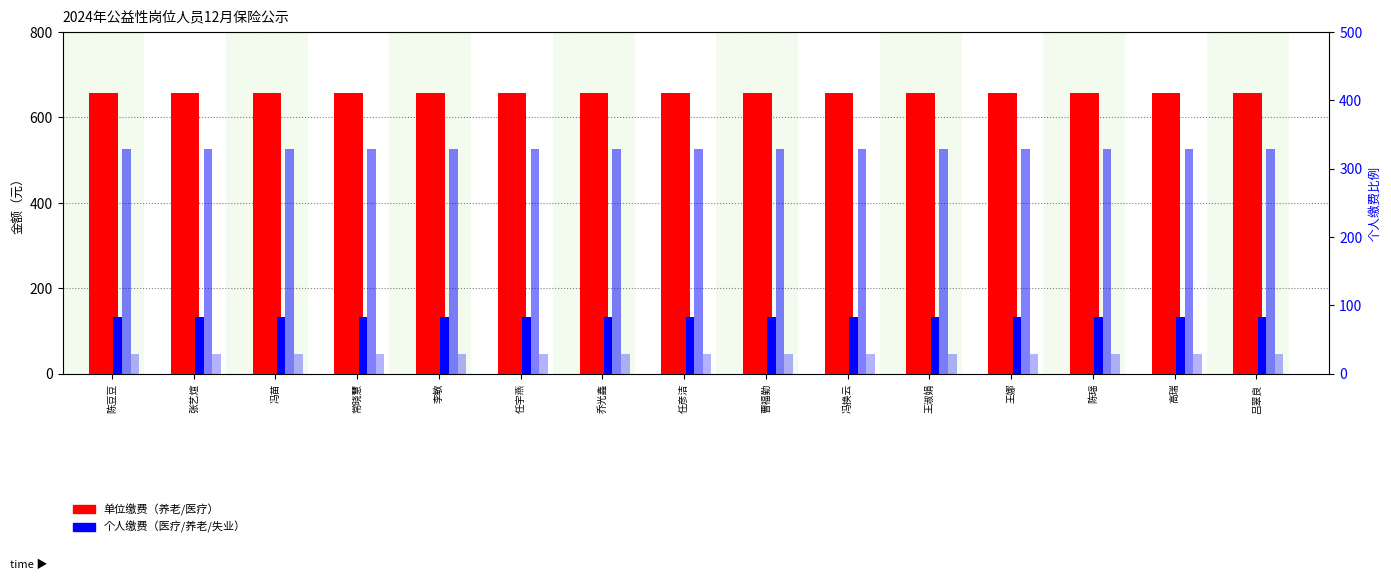

Which series changed the most between 李敏 and 乔光鑫?

unit_pension